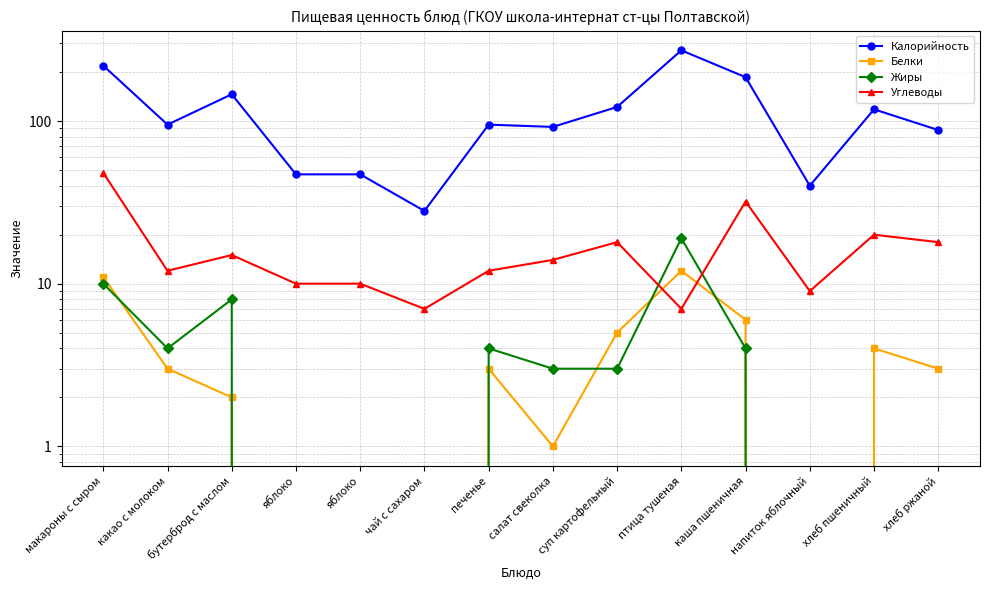

What is the approximate value of Калорийность at яблоко, to the nearest 50?

50